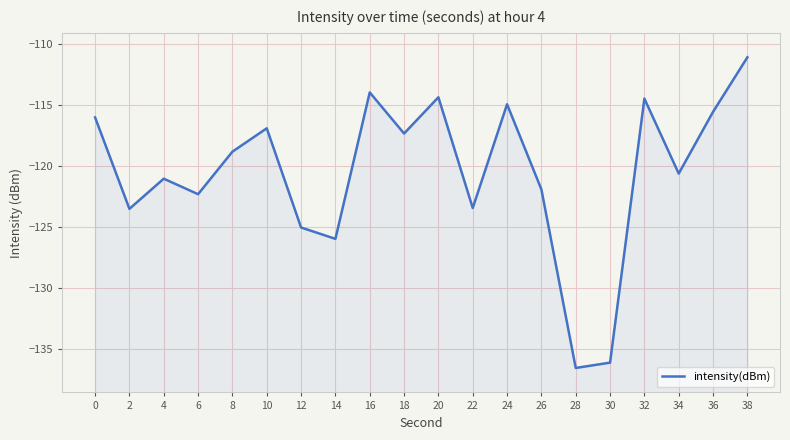

Is it true that the value at 2 is -49.1?

False